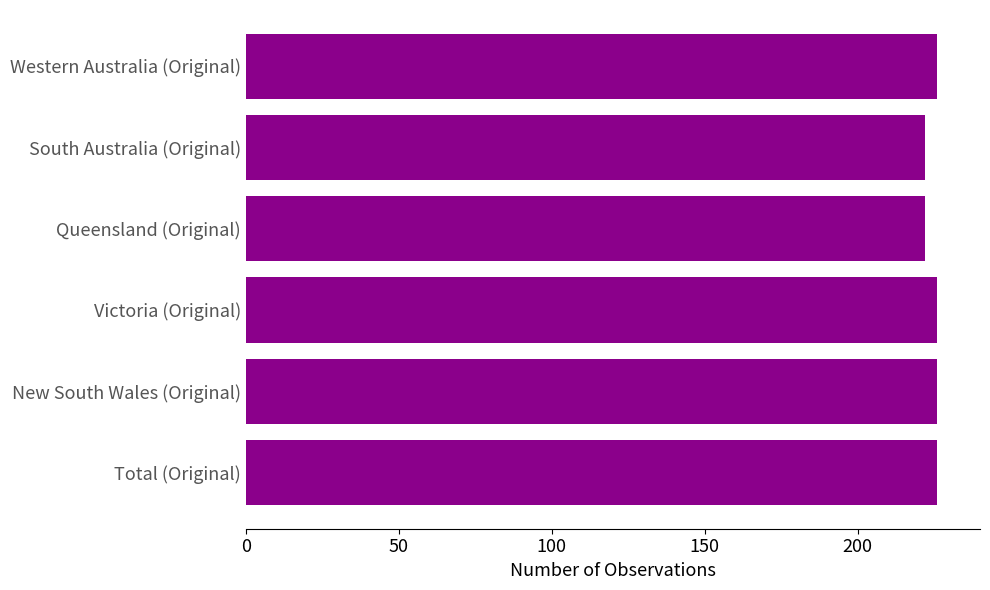

What value does the data have at Queensland (Original)?

222